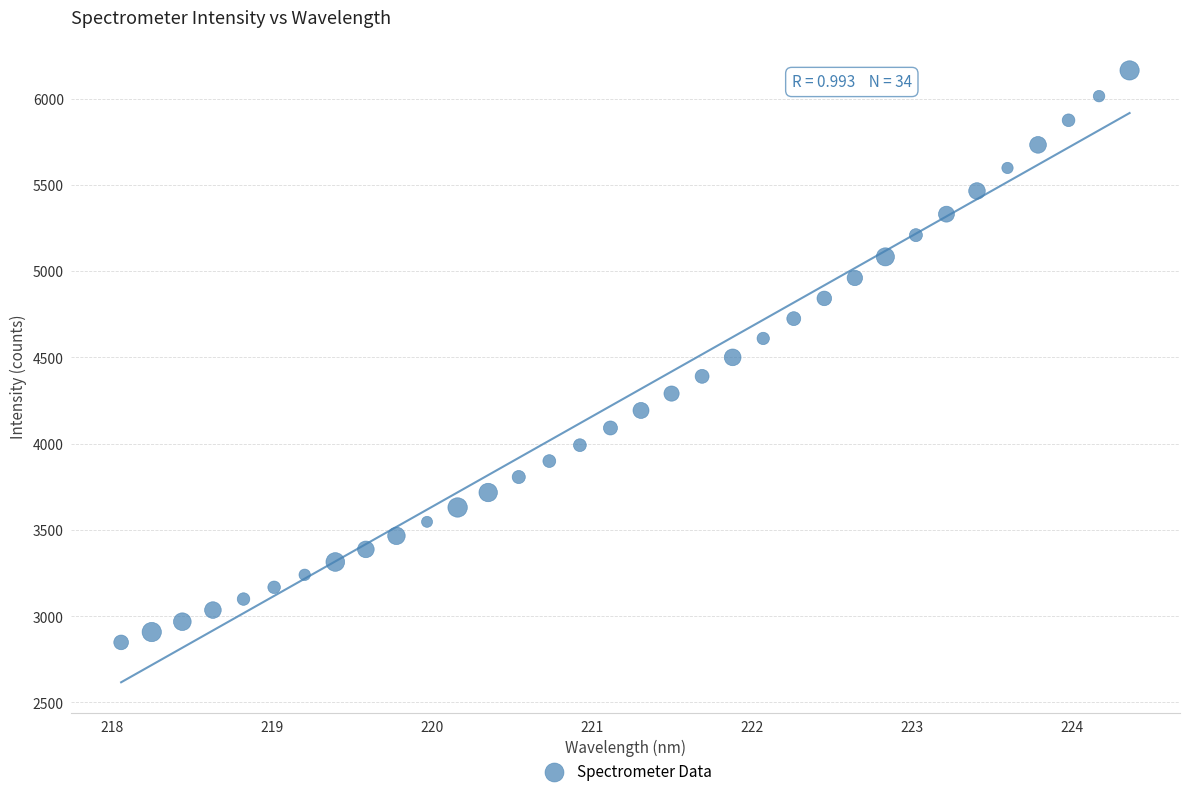

What is the range of Y values (max minus min)?

3315.5